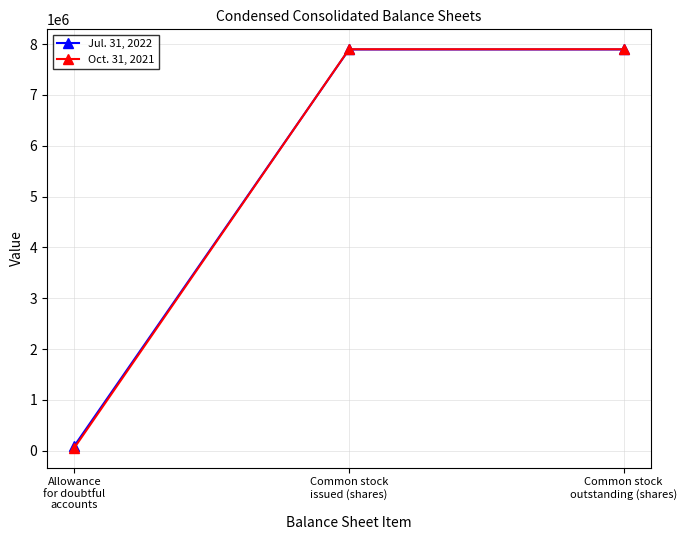

Rank the series by their average value, from highest to lowest.

Jul. 31, 2022, Oct. 31, 2021